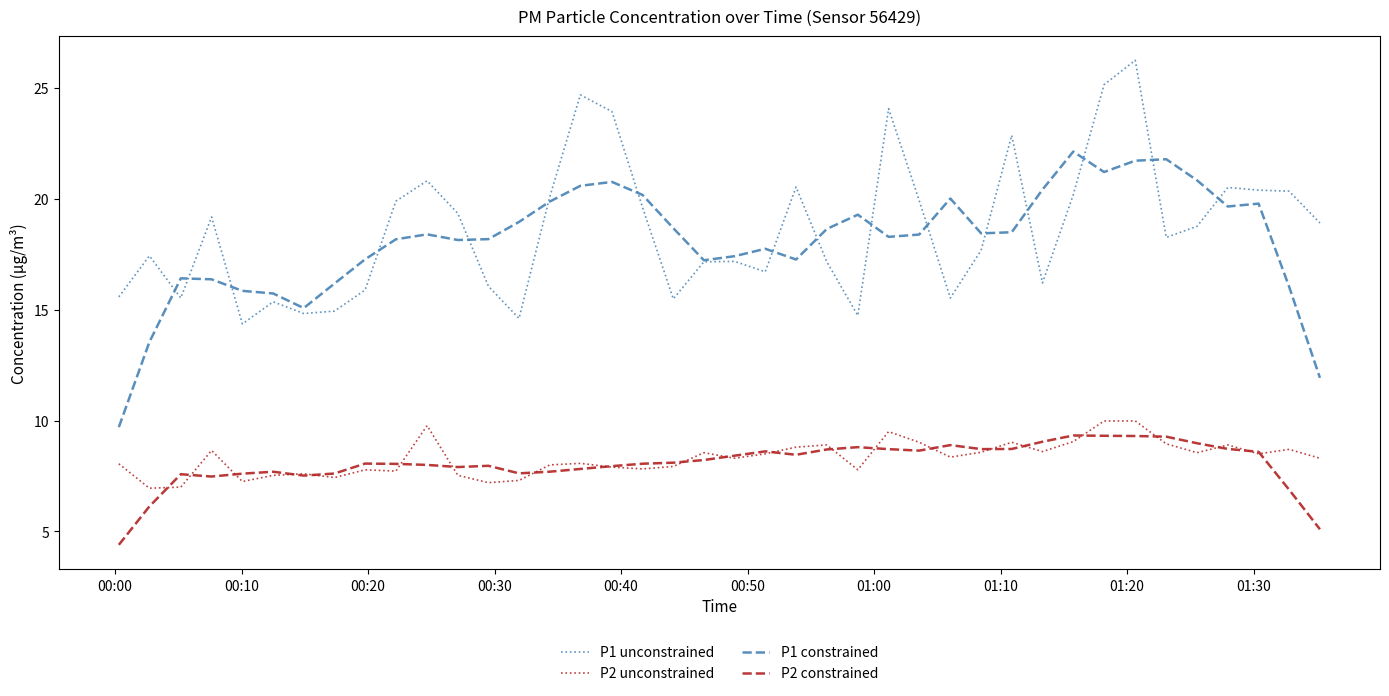

True or false: P1 constrained and P2 constrained cross at least once.

False